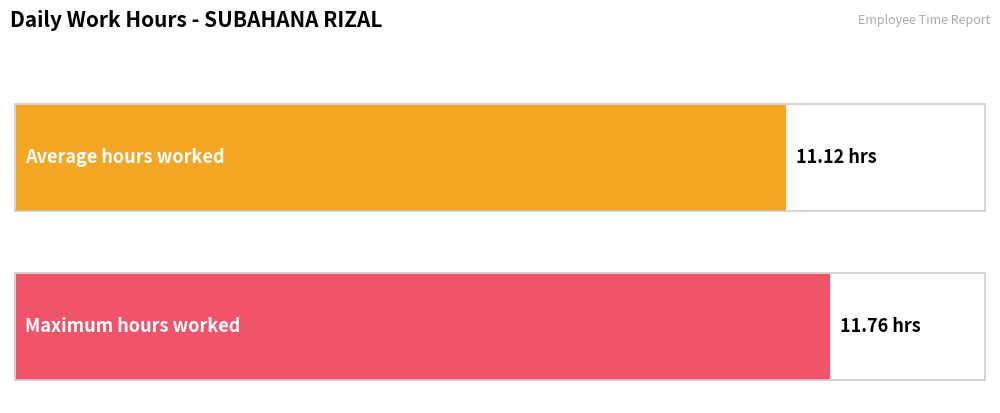

Are the bars horizontal?

Yes